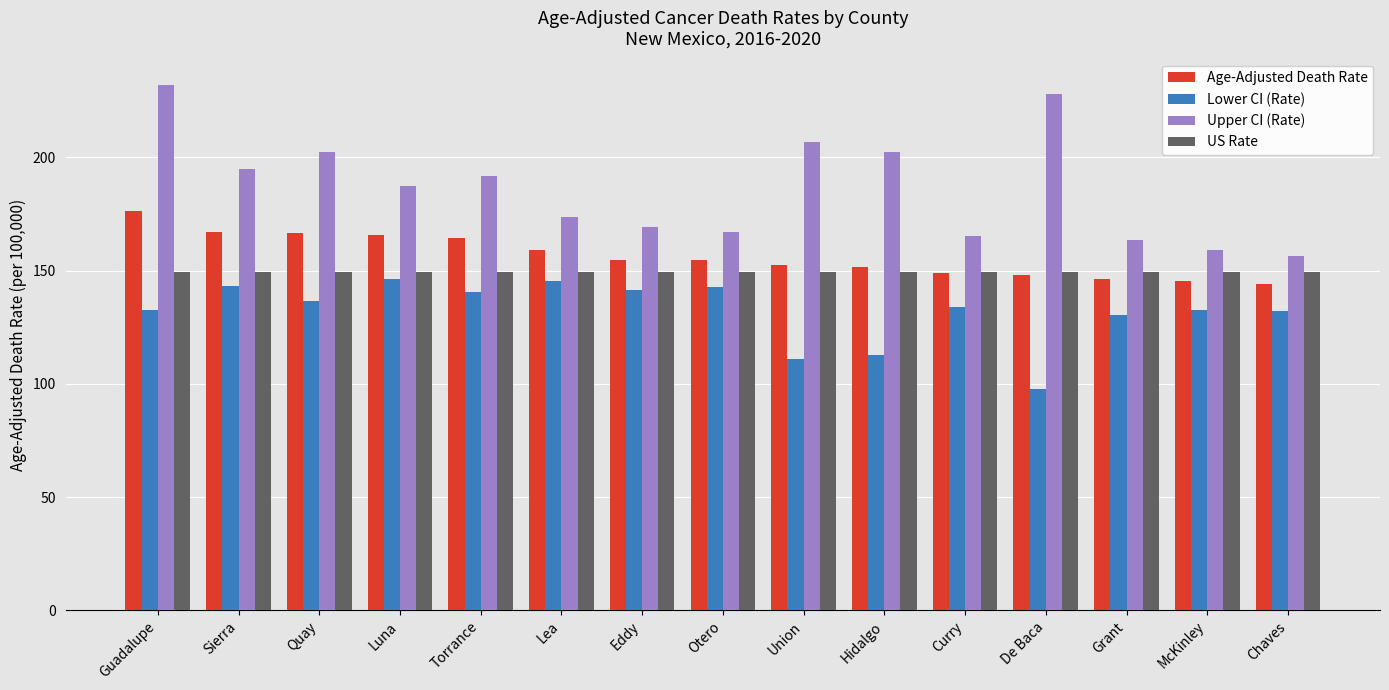

At which label does Age-Adjusted Death Rate reach its peak?

Guadalupe